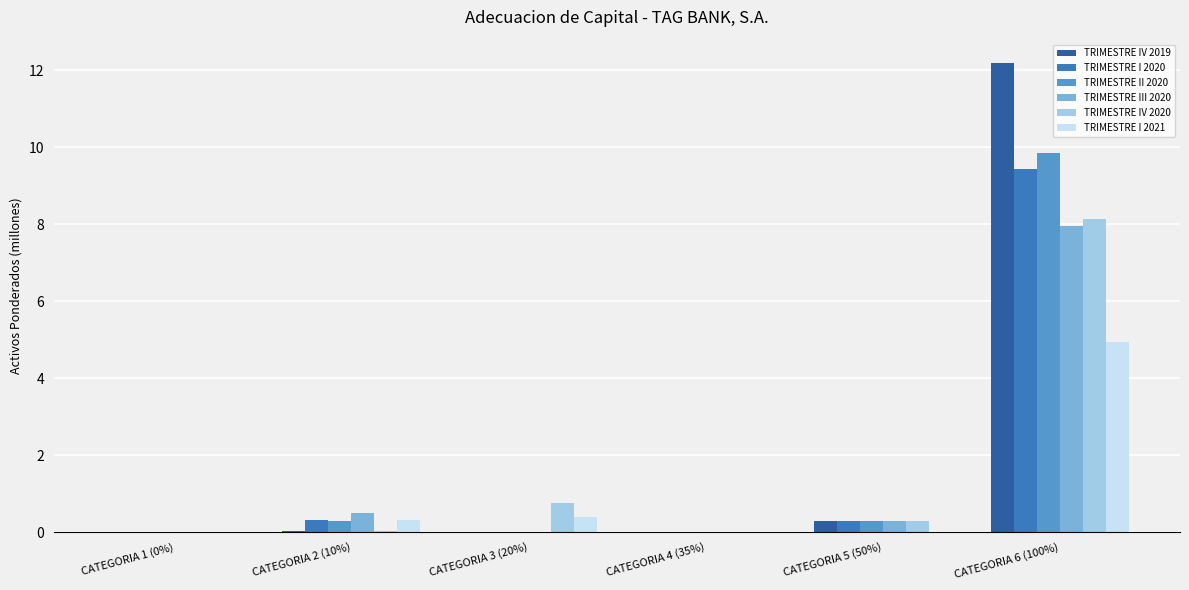

What is the sum of the TRIMESTRE III 2020 values at CATEGORIA 3 (20%) and CATEGORIA 5 (50%)?

0.3